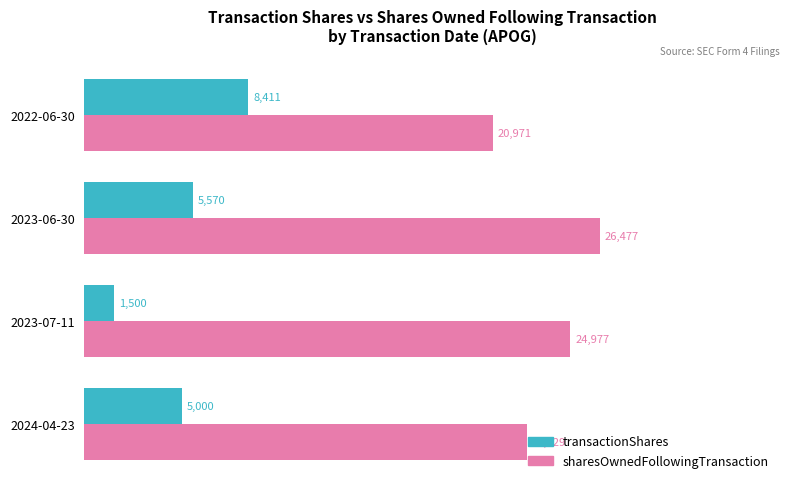

List the series in order of their overall mean, lowest first.

transactionShares, sharesOwnedFollowingTransaction